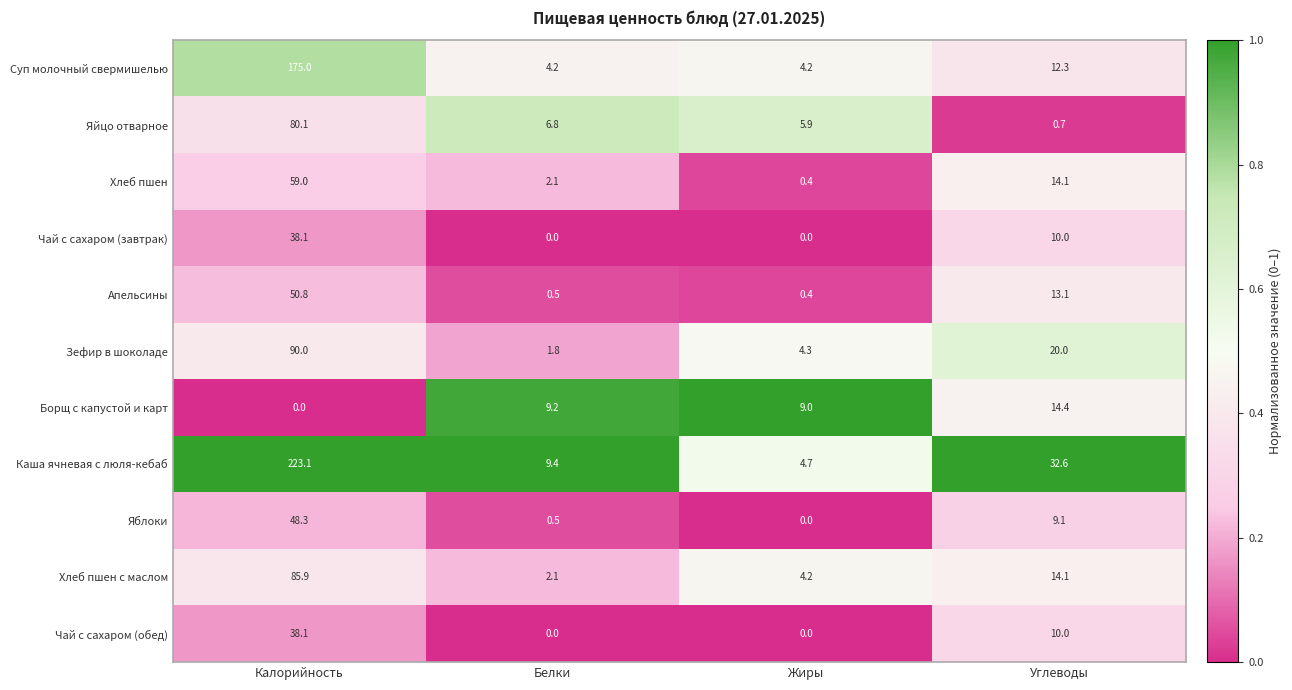

What is the approximate value of Хлеб пшен at Жиры?

0.4